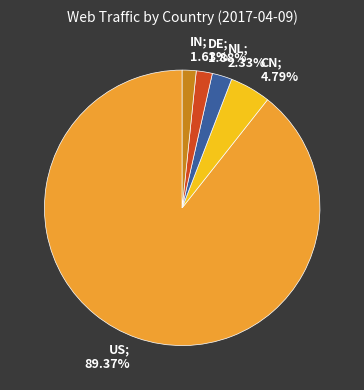

Approximately how many times larger is the value at US; 89.37% compared to IN; 1.63%?

54.8